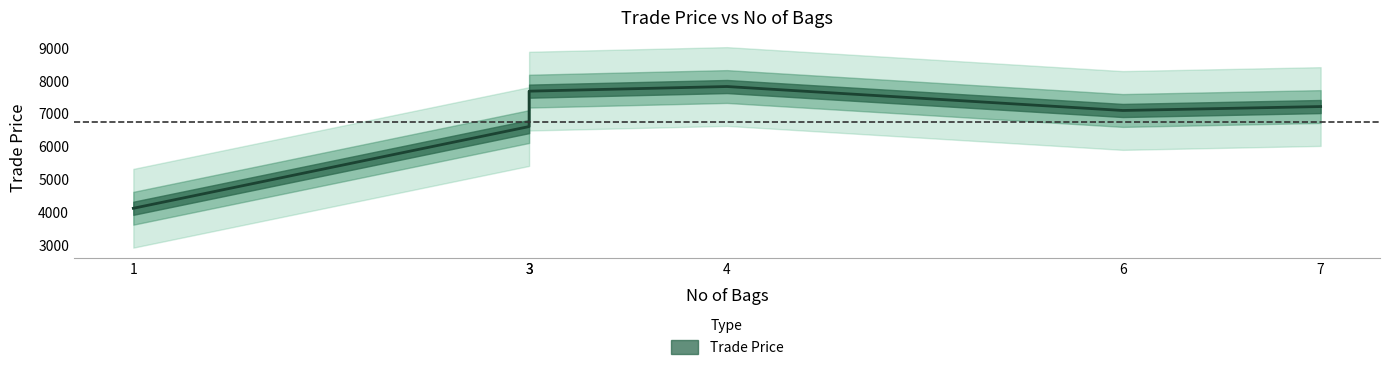

How many distinct data groups are displayed?

1